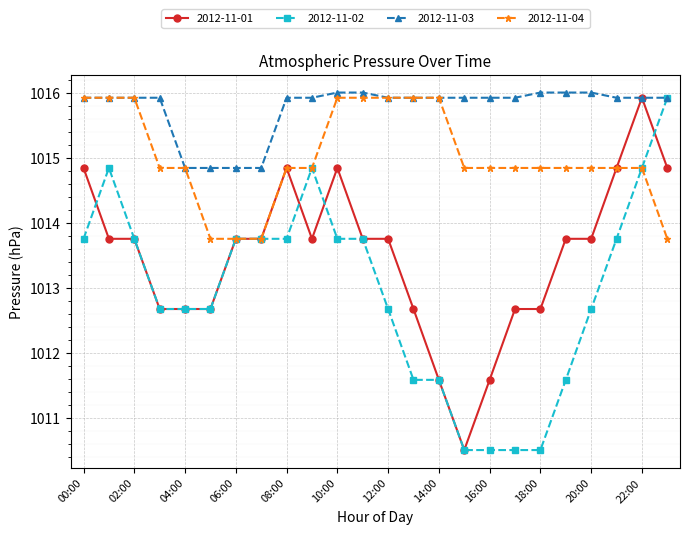

At how many categories does at least one series exceed 1015?

20